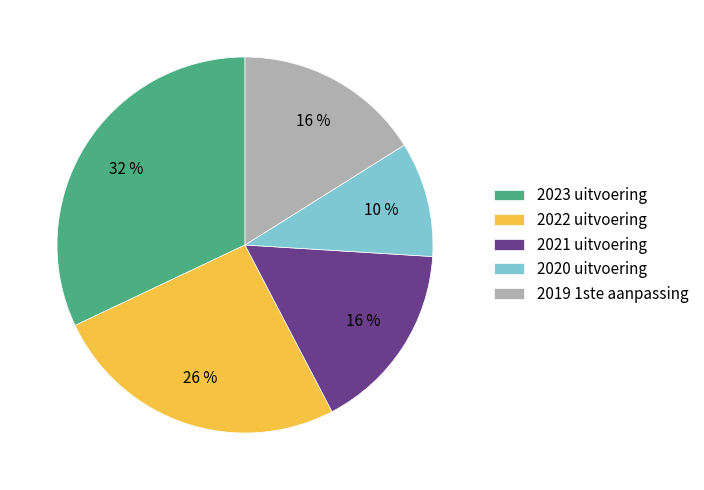

Combined, do 2020 uitvoering and 2019 1ste aanpassing account for over 50%?

No